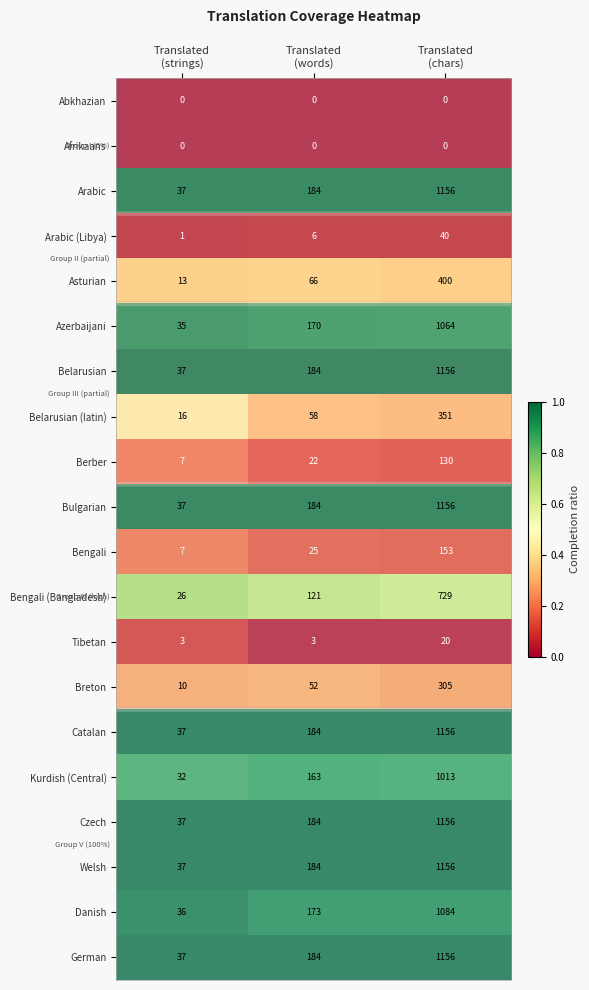

Count the Bengali (Bangladesh) values in the range 26 to 729.

3